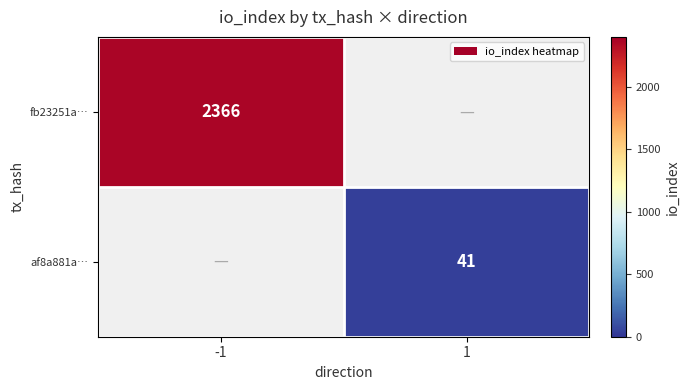

The af8a881a… series shows 67 at 1. True or false?

False